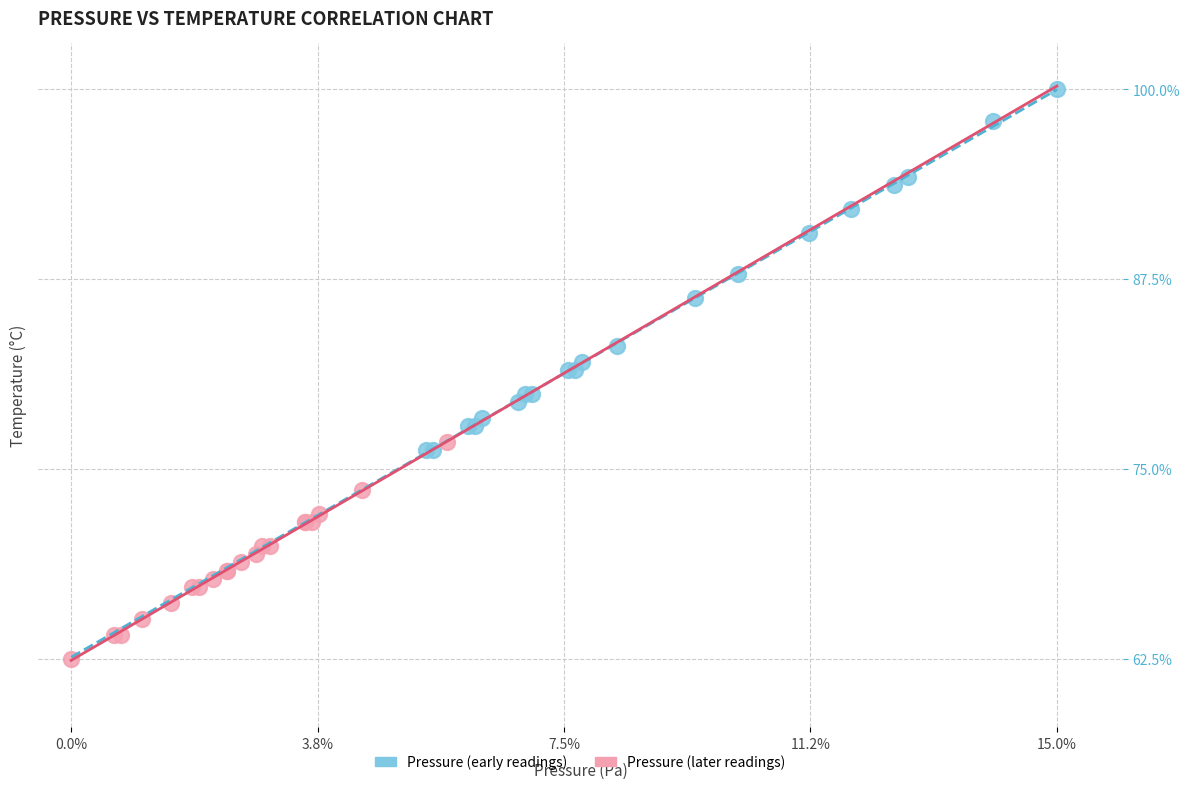

Which series reaches the maximum Y coordinate?

Pressure (early readings)